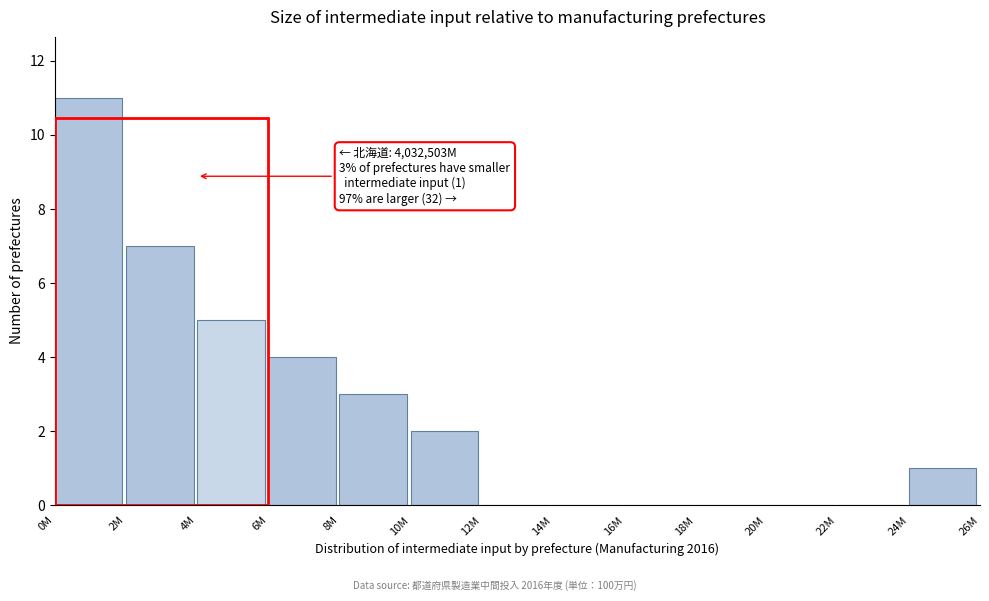

Reading left to right, list all the values displayed in this chart.

0M=11	2M=7	4M=5	6M=4	8M=3	10M=2	12M=0	14M=0	16M=0	18M=0	20M=0	22M=0	24M=1